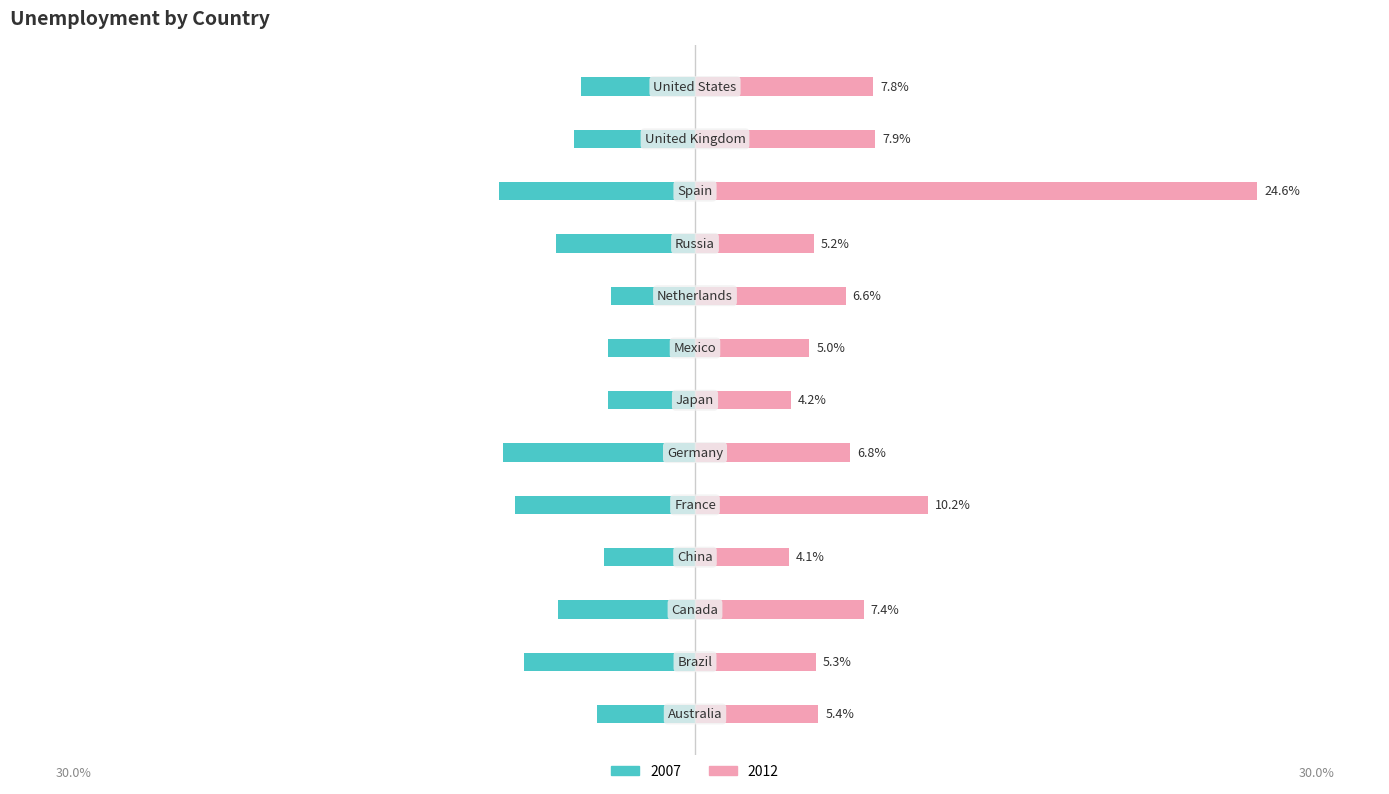

How many distinct data groups are displayed?

2